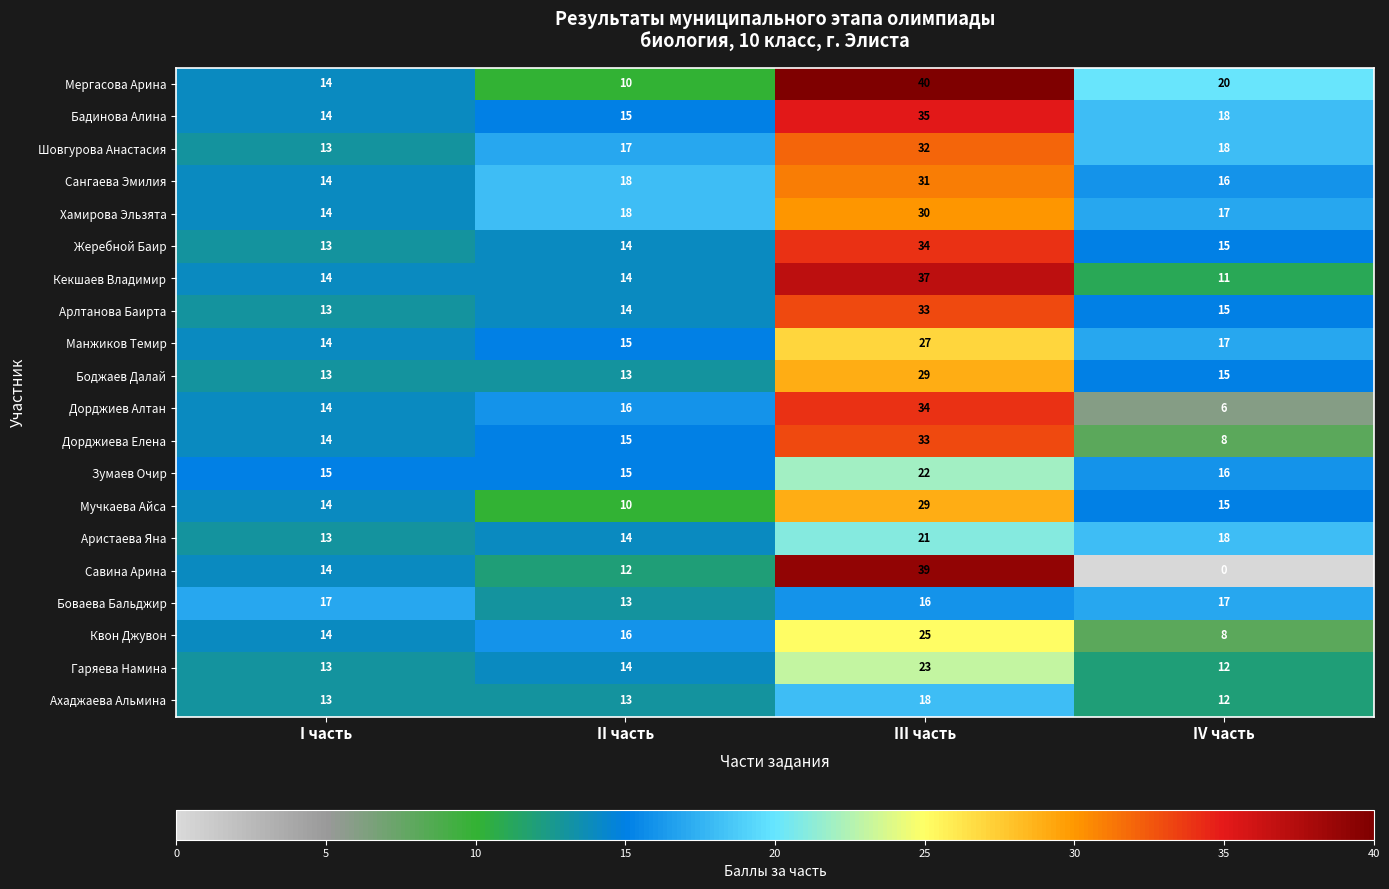

What is the sum of all Арлтанова Баирта values?

75